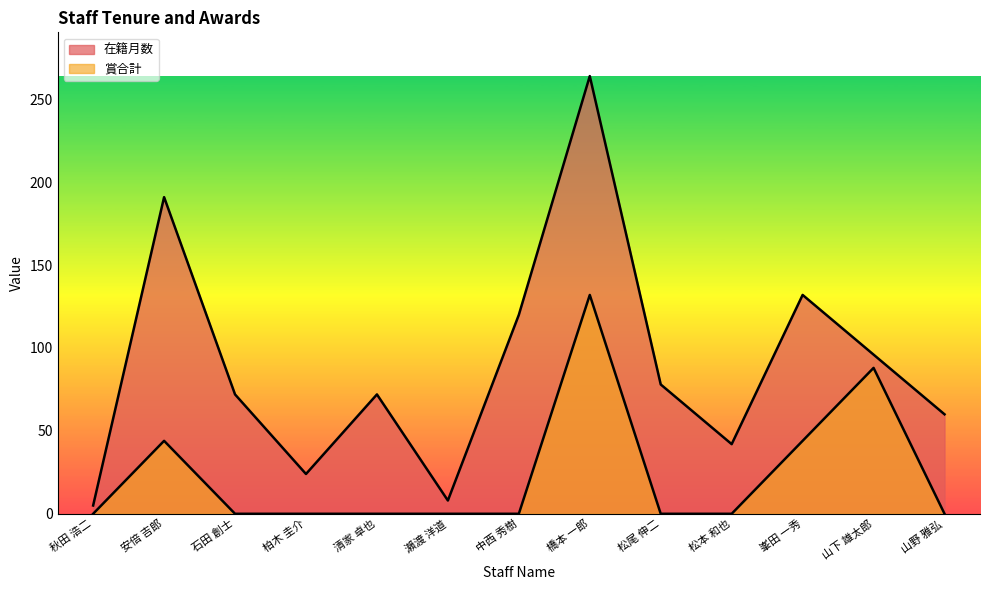

The value of 在籍月数 at 石田 創士 is 72. True or false?

True